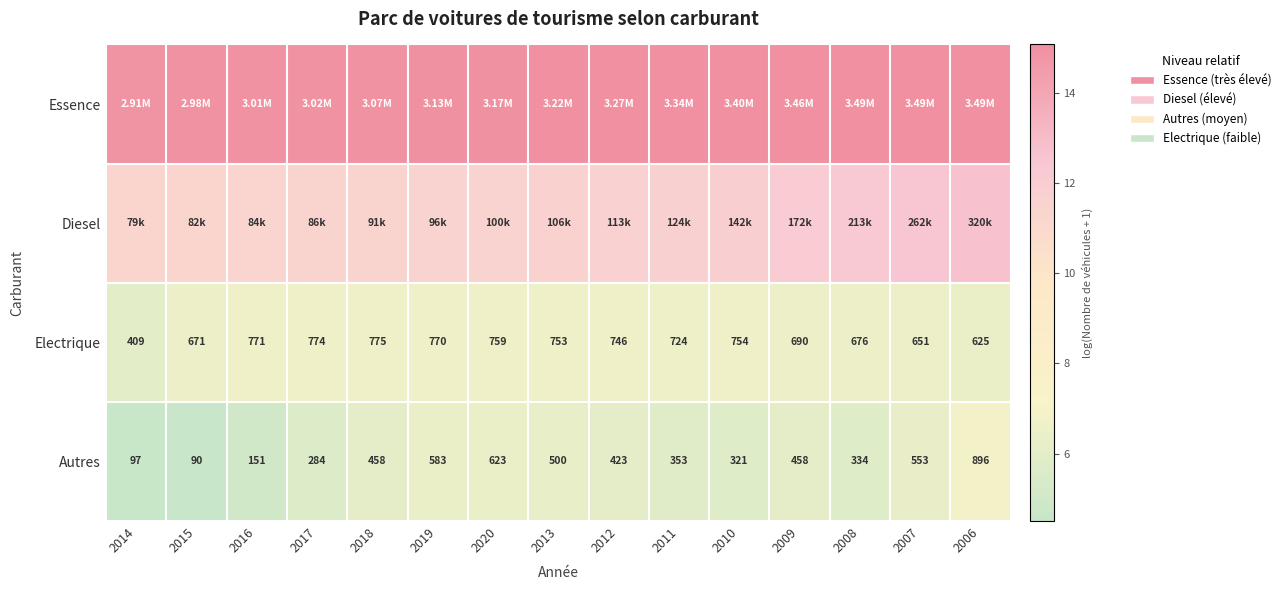

How many values in the Autres series are below 423?

7